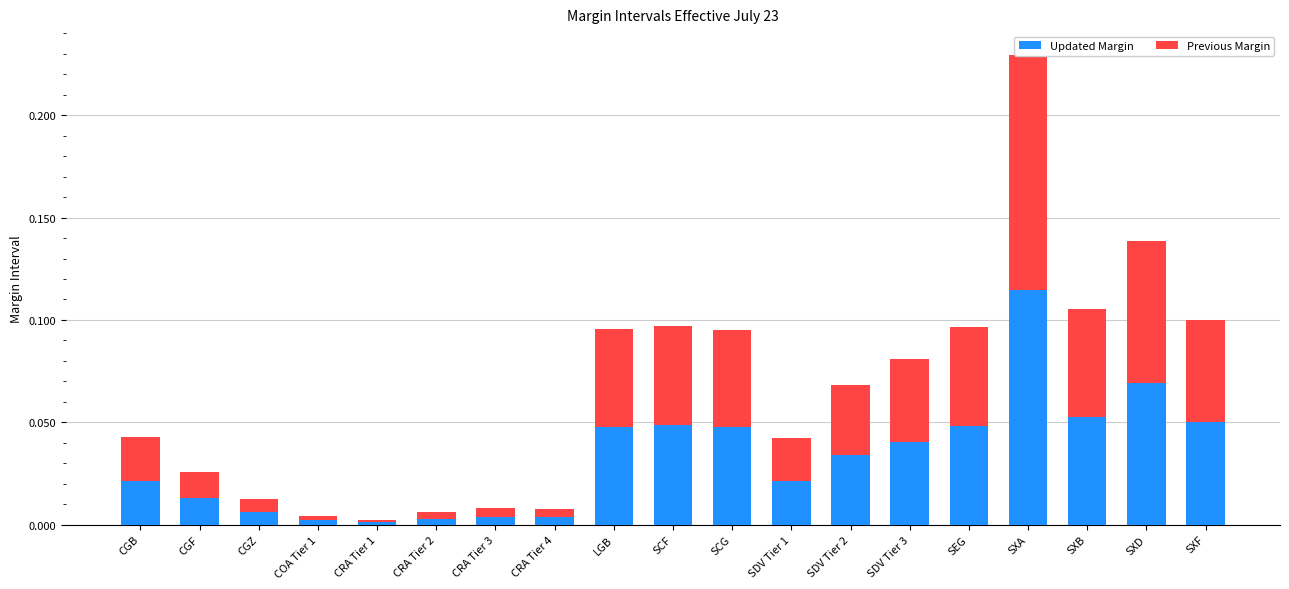

True or false: Previous Margin has a value of 0.0 at CRA Tier 2.

True